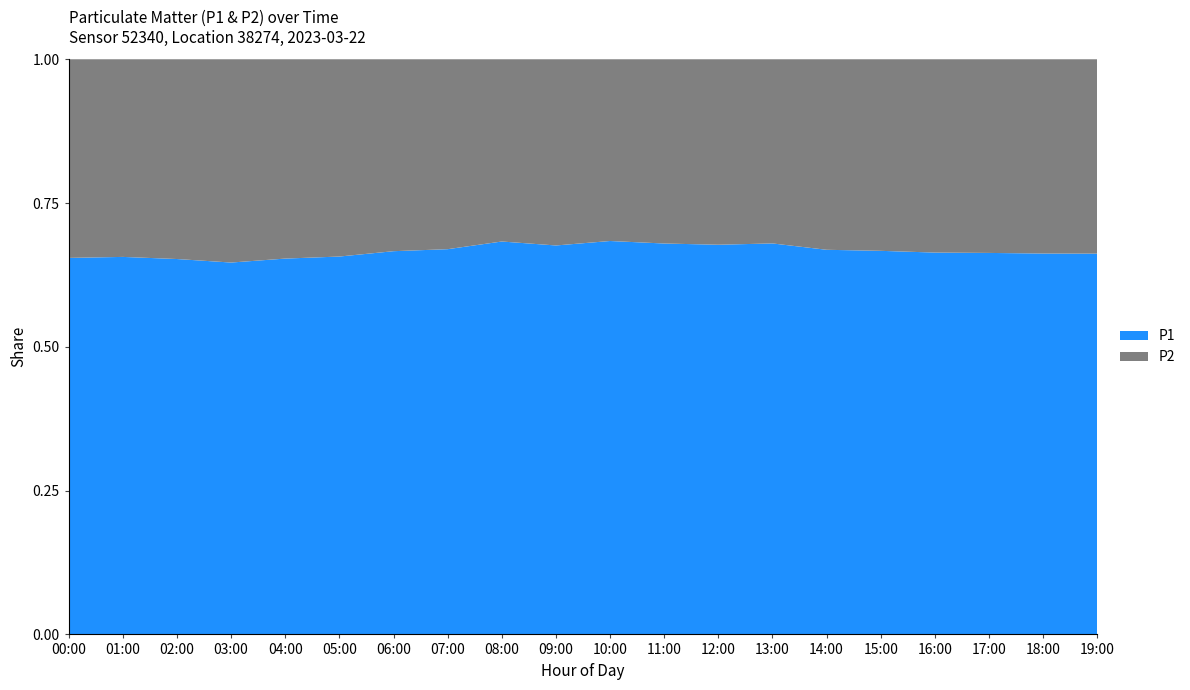

How many series are shown in this chart?

2